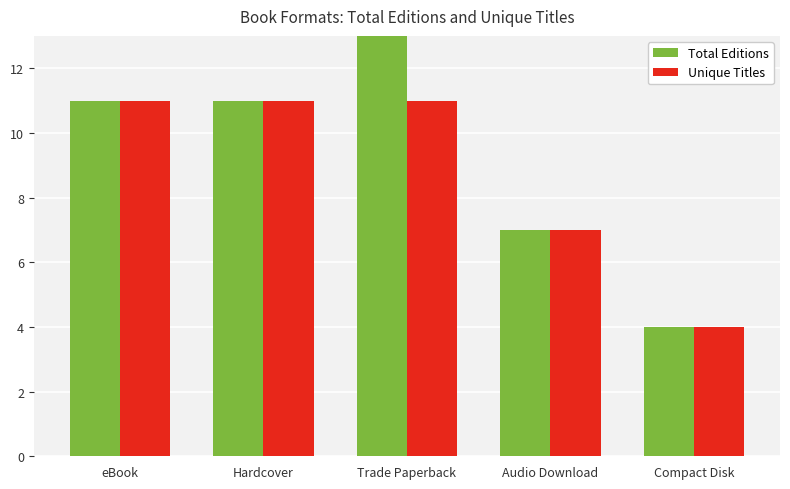

What is the difference between the Total Editions values at Compact Disk and Trade Paperback?

9